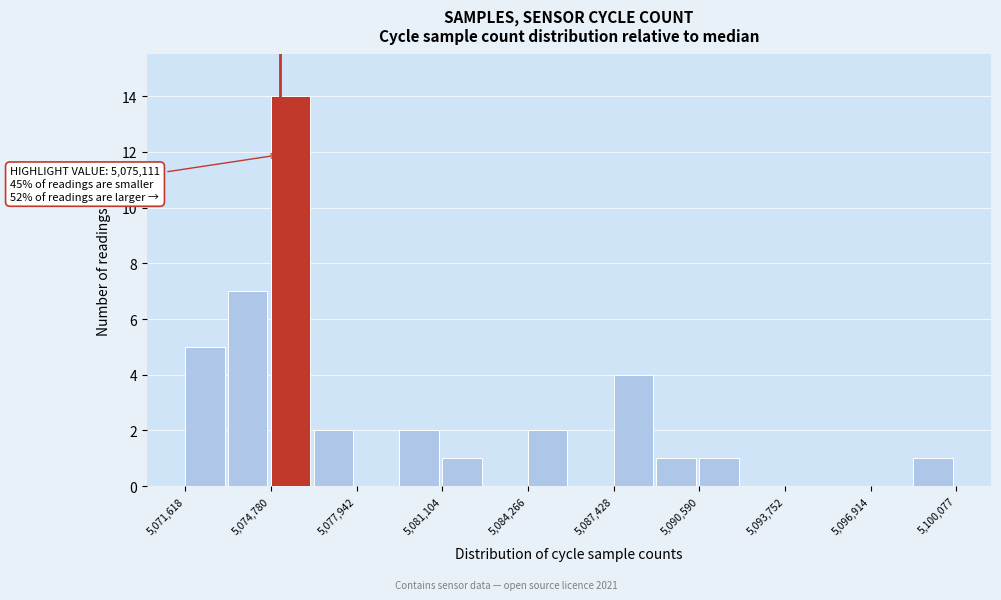

Around what value on the x-axis is the tallest bar? Give the approximate position of its centre, as read against the axis.

5075500